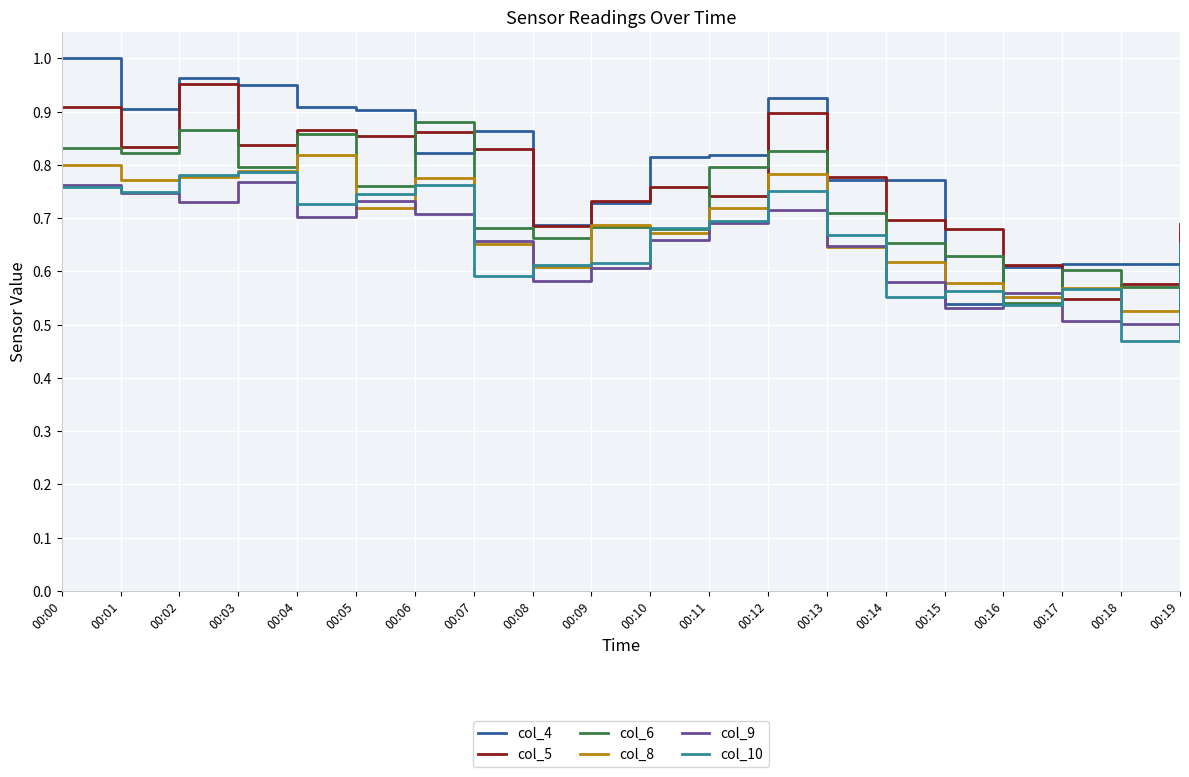

Where is the first local maximum for col_5?

00:02